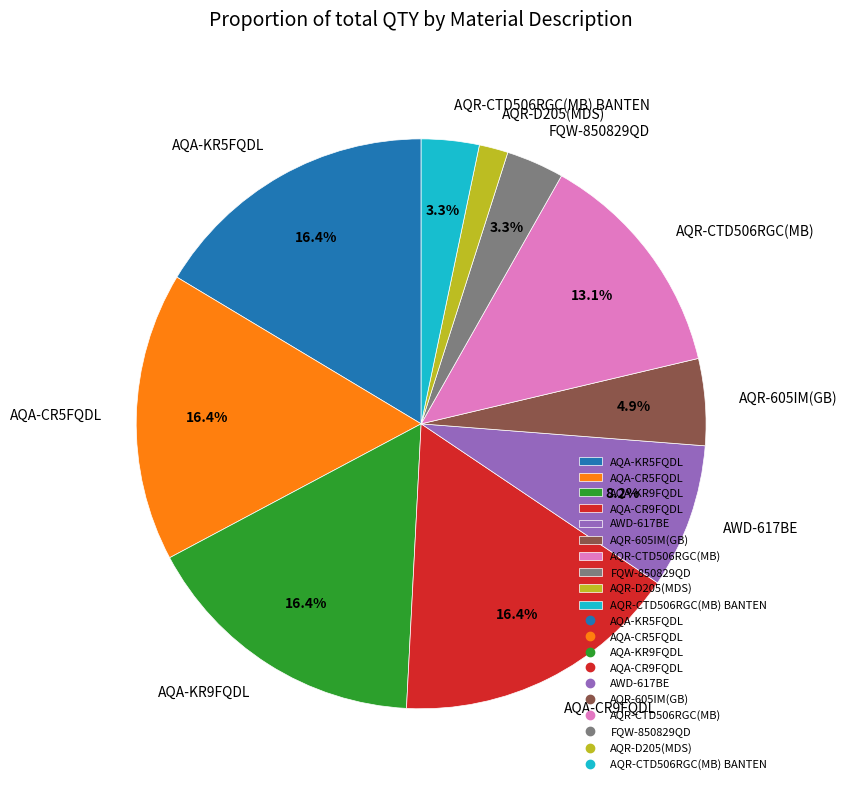

Is there a majority slice in this chart?

No